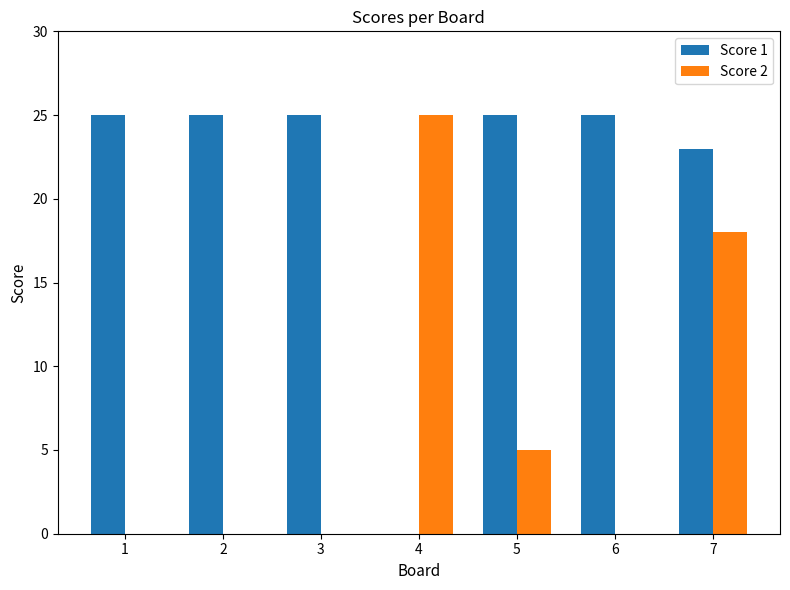

True or false: Score 2 has a value of -8 at 2.

False